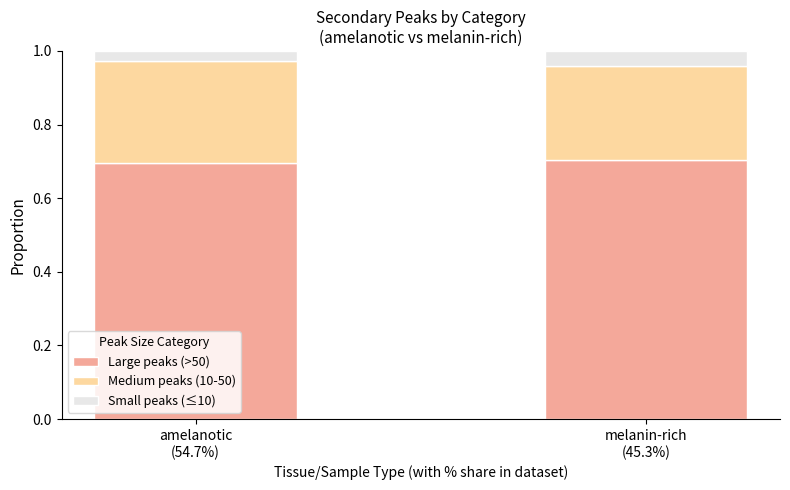

How many bars are there in total?

2